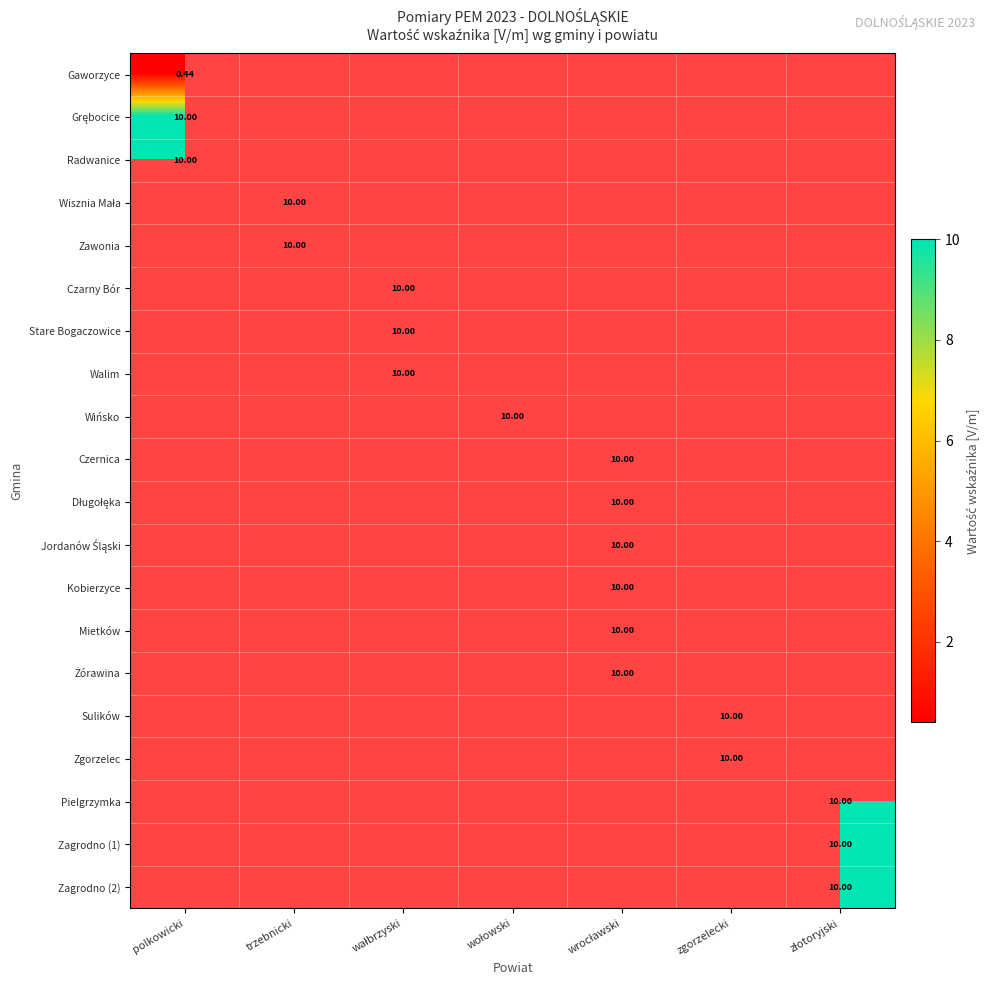

At how many categories does at least one series exceed 5?

7